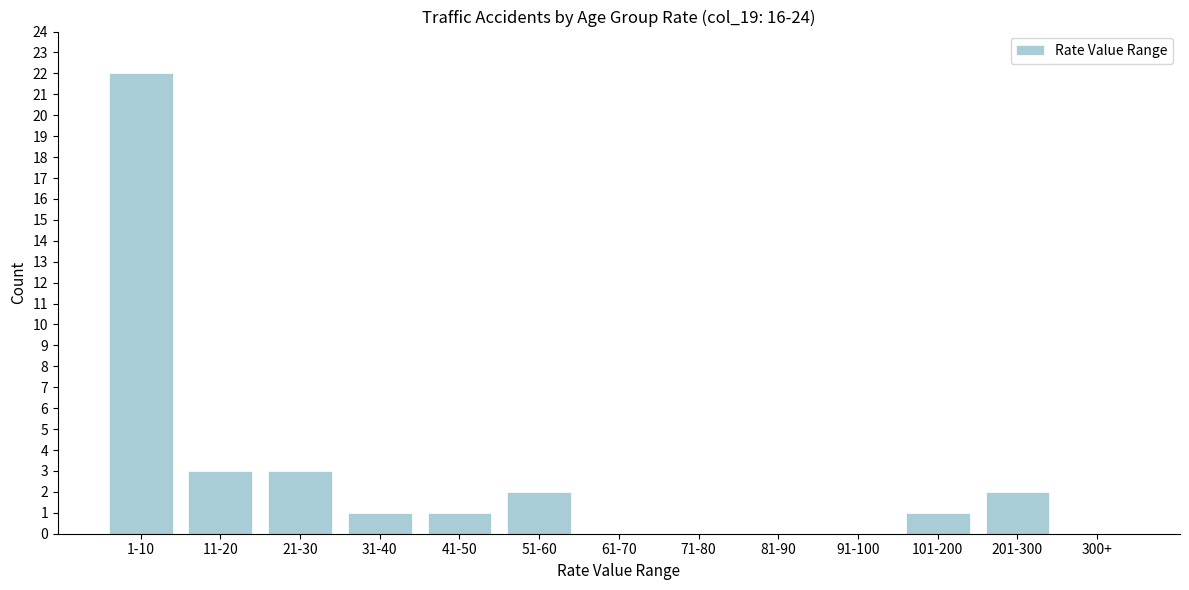

Reading left to right, list all the values displayed in this chart.

1-10=22	11-20=3	21-30=3	31-40=1	41-50=1	51-60=2	61-70=0	71-80=0	81-90=0	91-100=0	101-200=1	201-300=2	300+=0